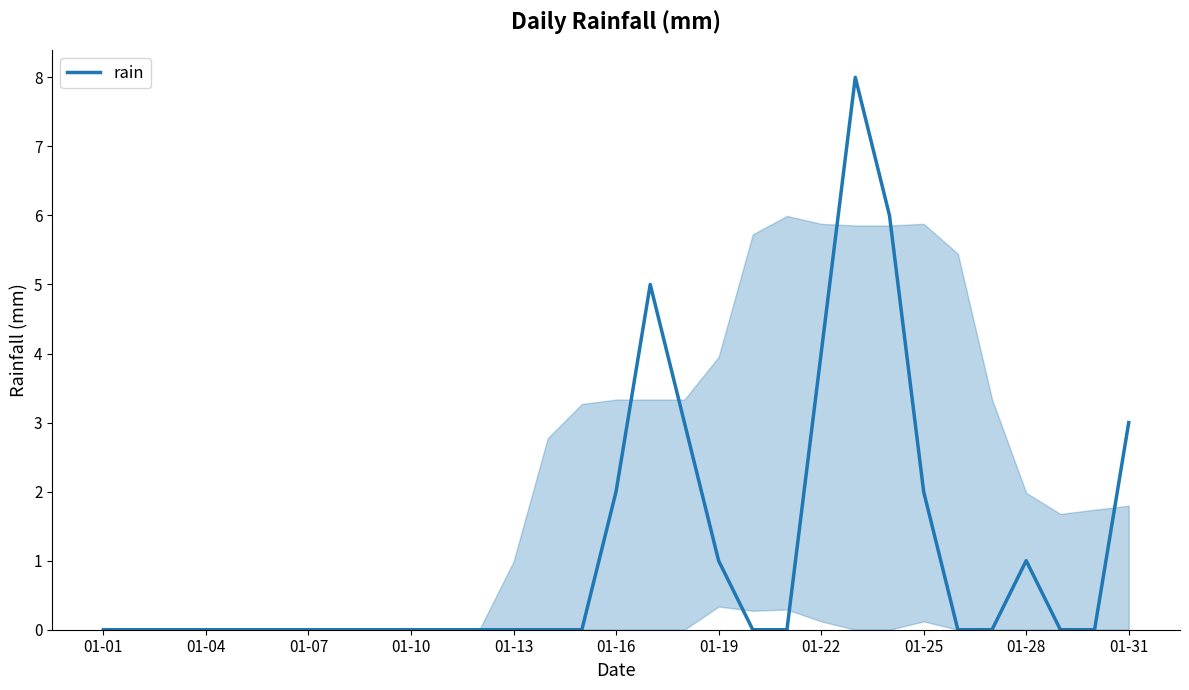

What is the difference between the maximum and minimum values?

8